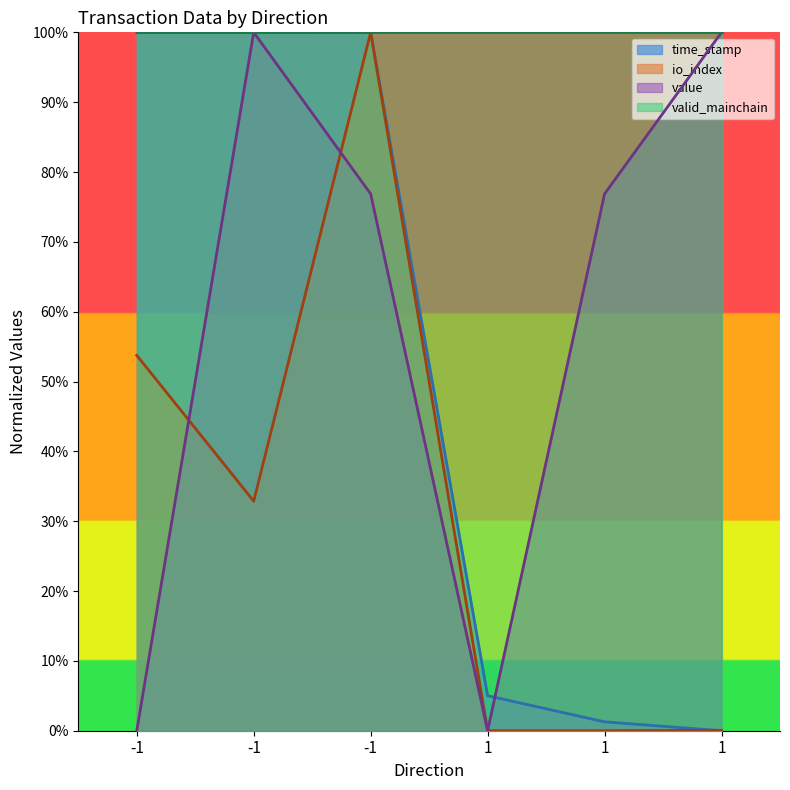

Which series has the widest spread of values?

time_stamp